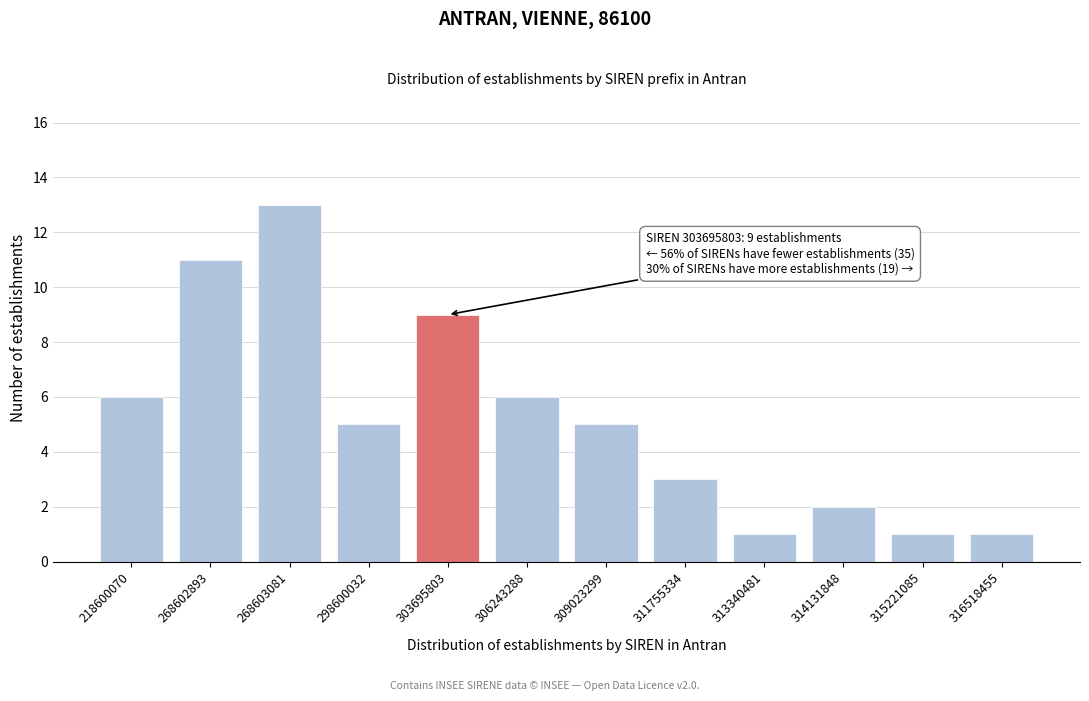

Reading right to left, list all the values displayed in this chart.

316518455=1	315221085=1	314131848=2	313340481=1	311755334=3	309023299=5	306243288=6	303695803=9	298600032=5	268603081=13	268602893=11	218600070=6